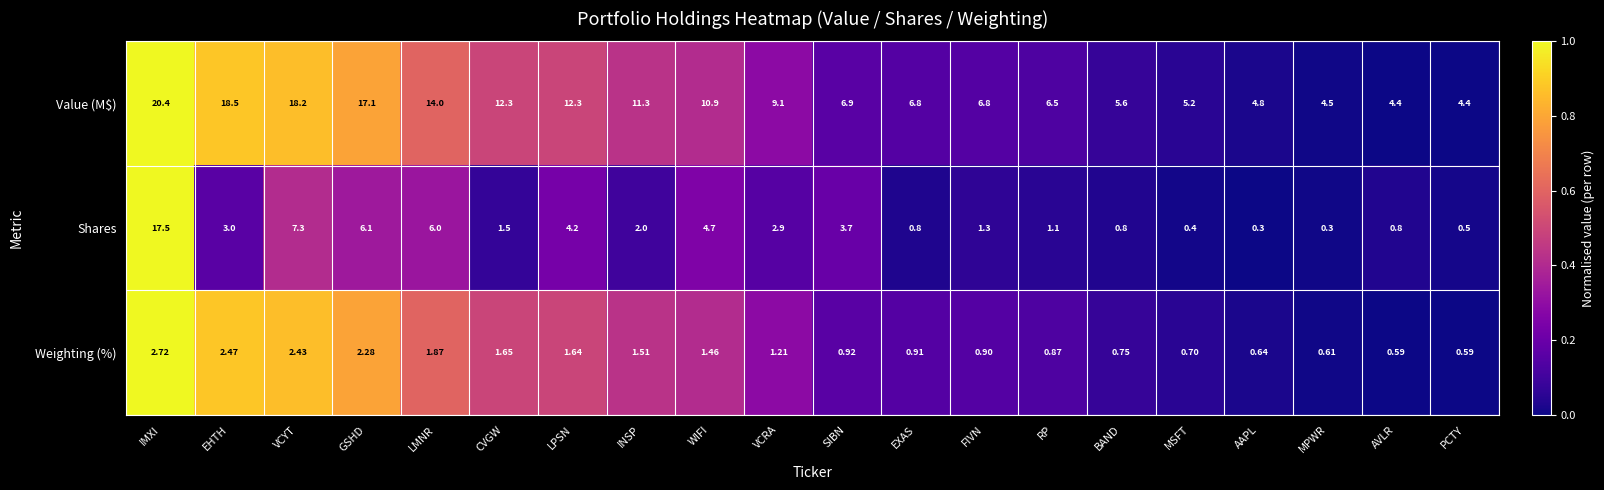

Which series has the largest total across all categories?

Value (M$)